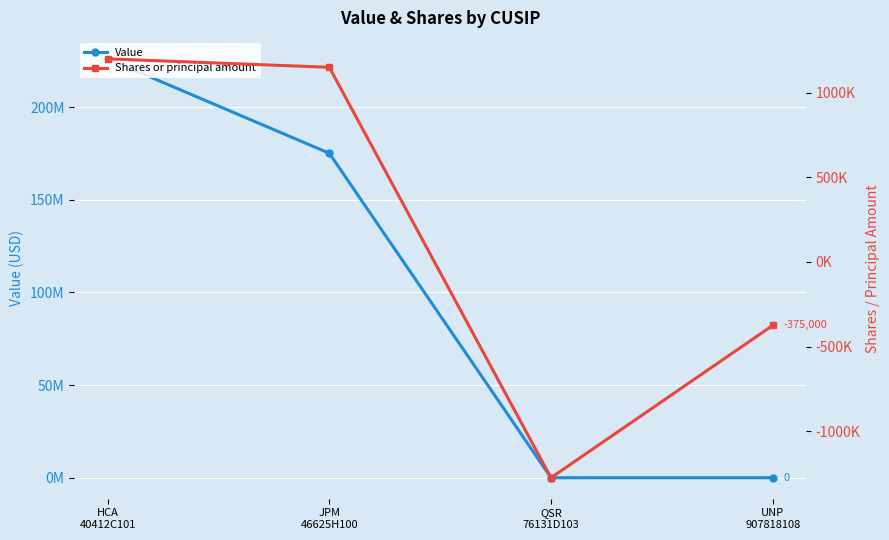

Which series changed the most between HCA
40412C101 and UNP
907818108?

Value